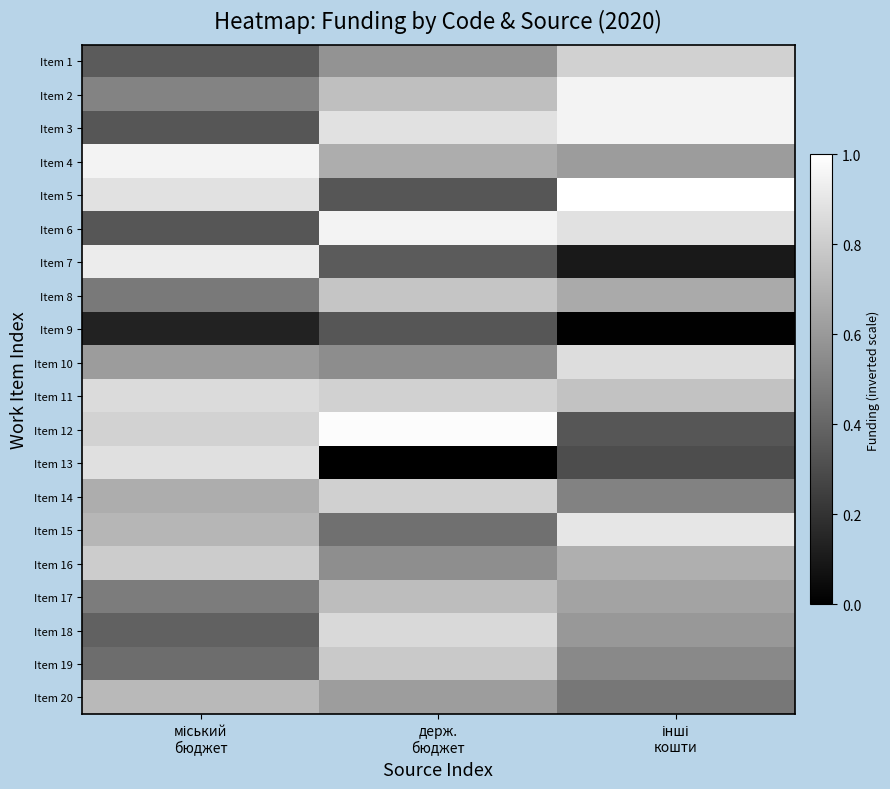

At how many categories does at least one series exceed 0?

3